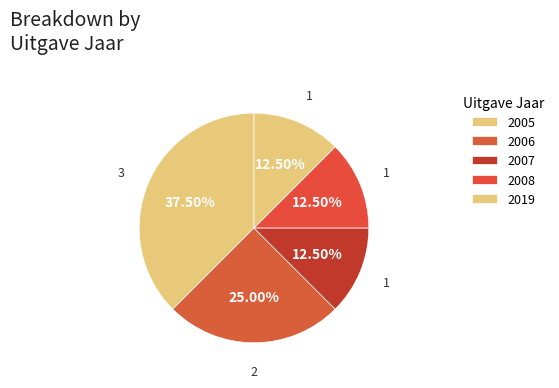

How many segments does this pie chart have?

5